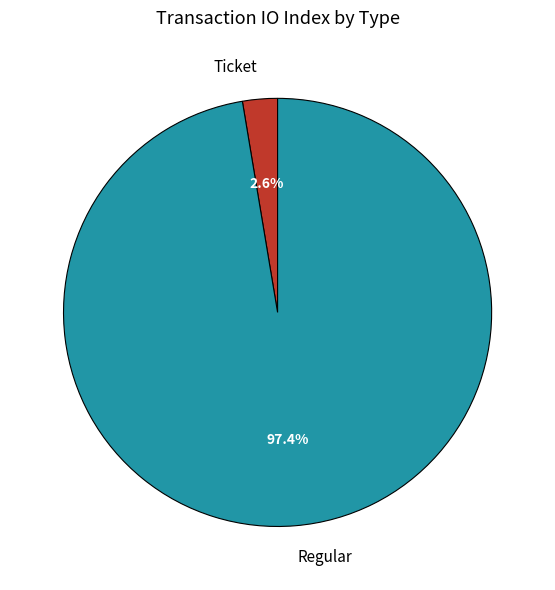

Between Regular and Ticket, which is larger?

Regular